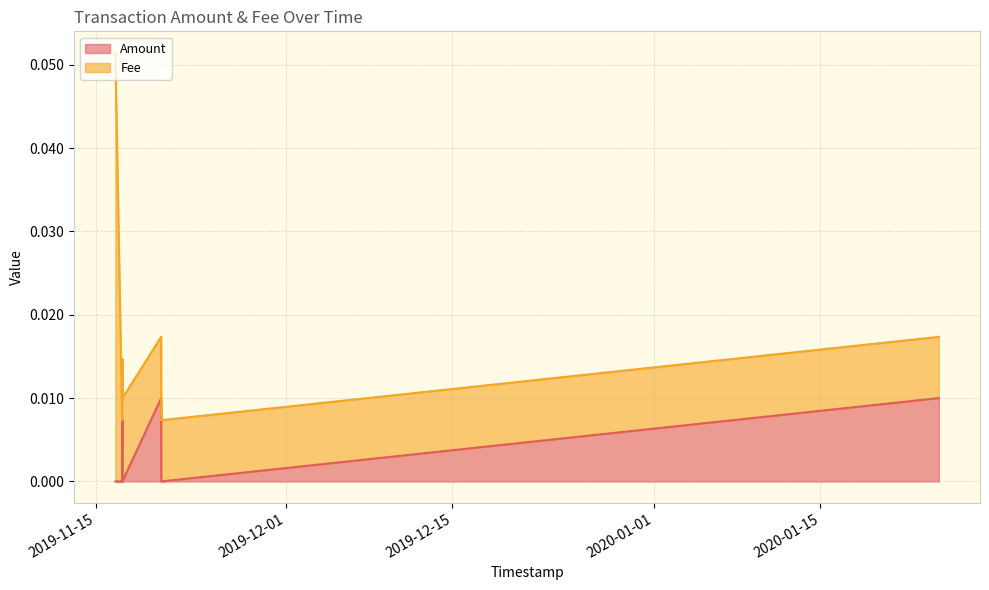

True or false: there are more than 1 points higher than both neighbors.

True